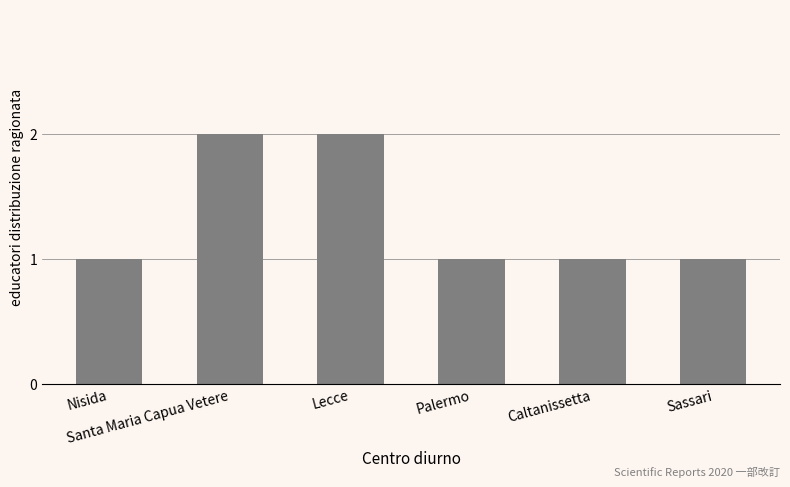

What is the label of the 6th bar from the left?

Sassari